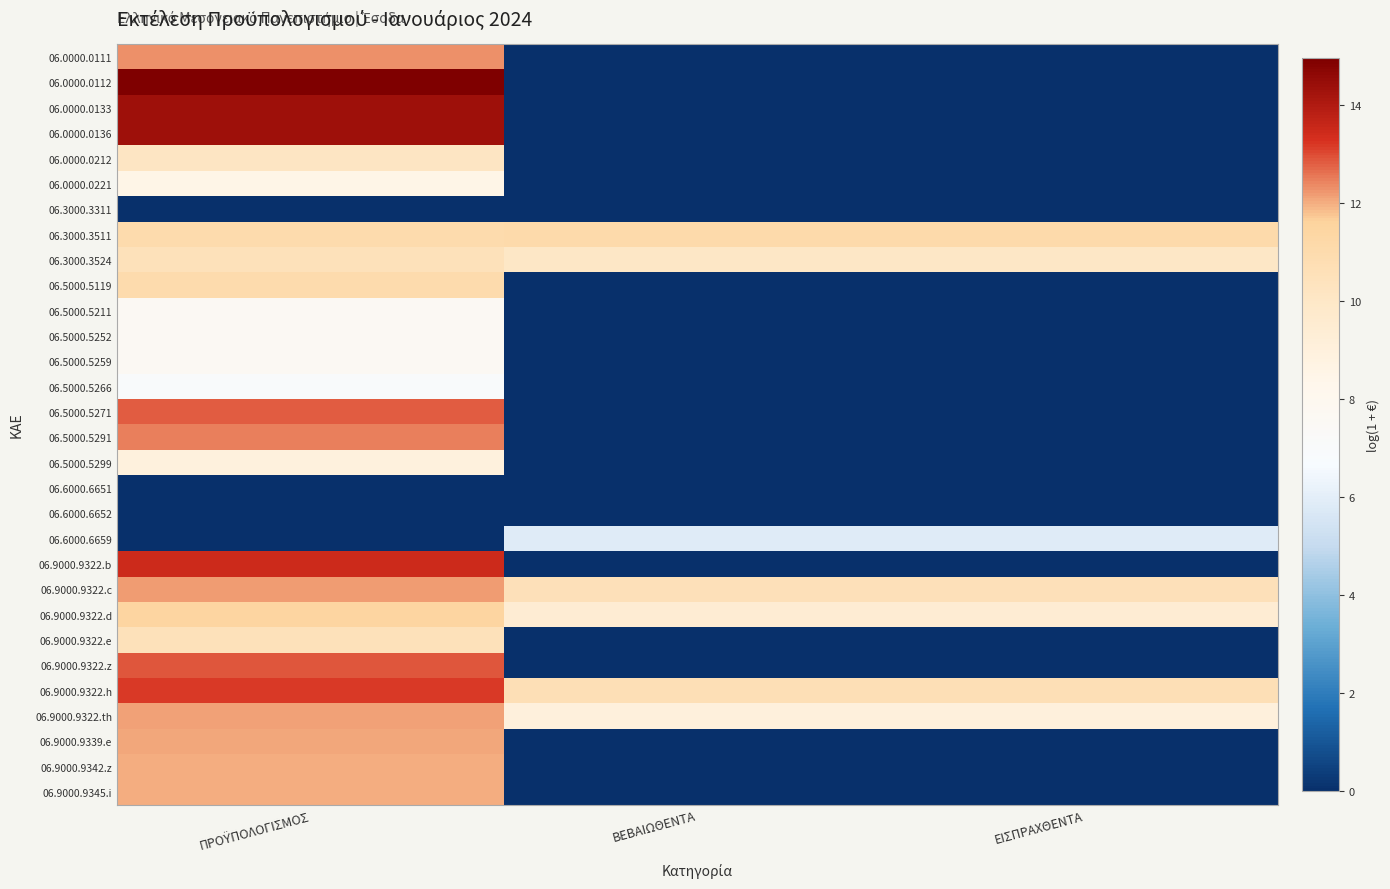

Which series changed the most between ΠΡΟΫΠΟΛΟΓΙΣΜΟΣ and ΒΕΒΑΙΩΘΕΝΤΑ?

06.0000.0112